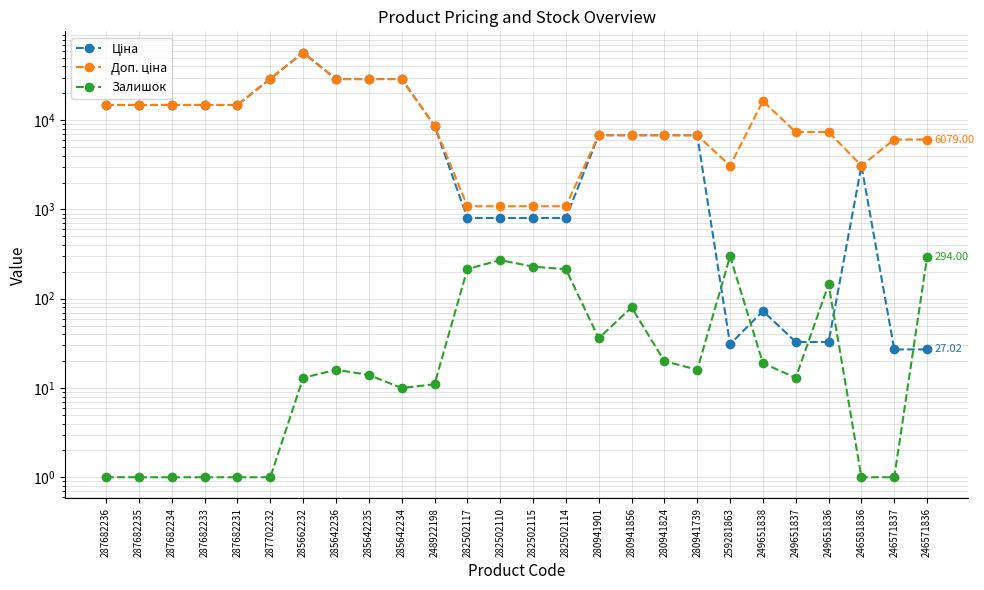

What is the sum of the Залишок values at 287682234 and 282502117?

216.0